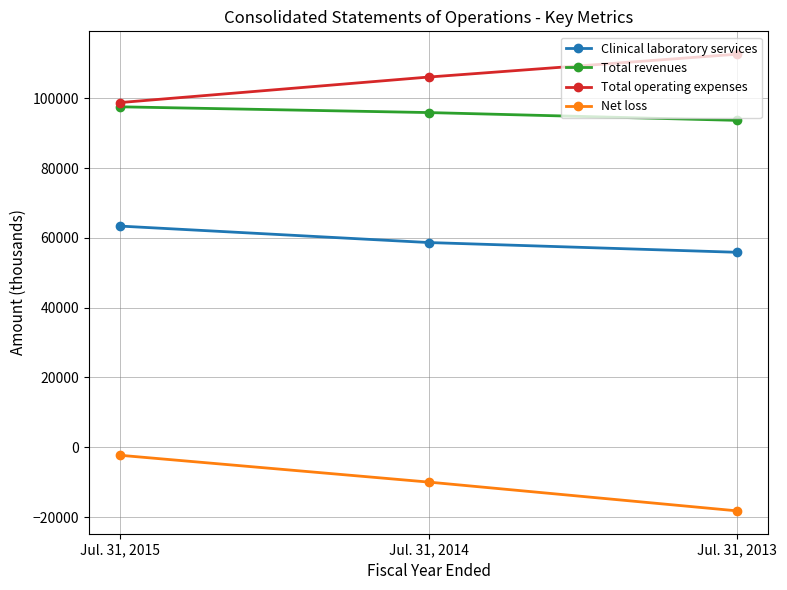

What are all the series names shown in the legend?

Clinical laboratory services, Total revenues, Total operating expenses, Net loss